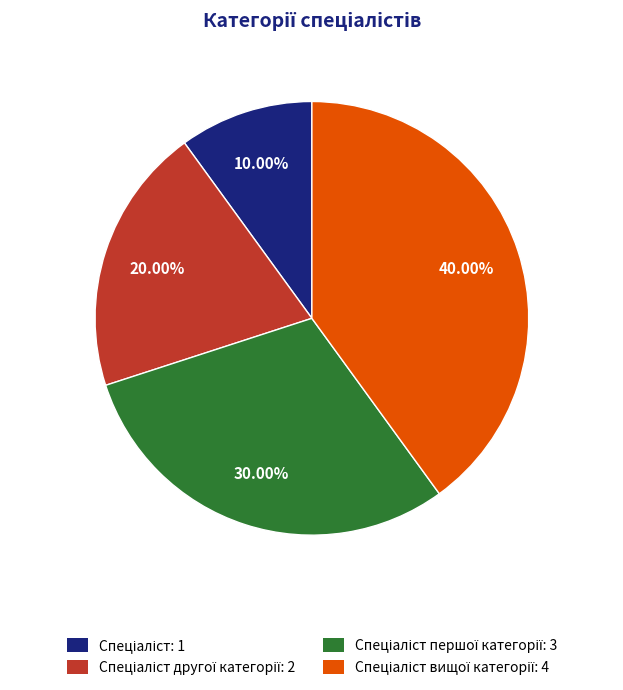

Is there any slice that represents more than half of the pie?

No